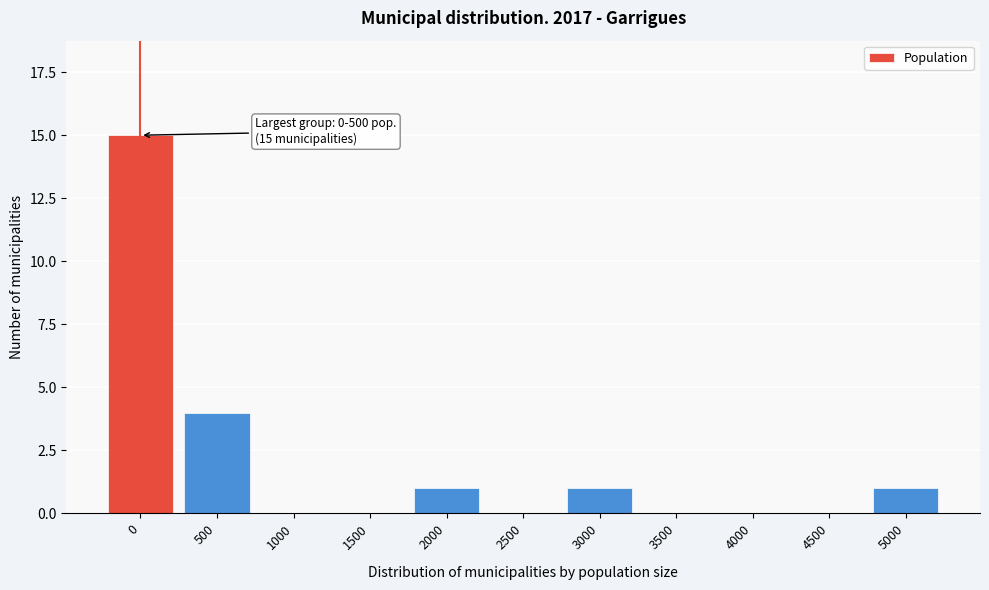

Reading left to right, extract all data points from this chart.

0=15	500=4	1000=0	1500=0	2000=1	2500=0	3000=1	3500=0	4000=0	4500=0	5000=1